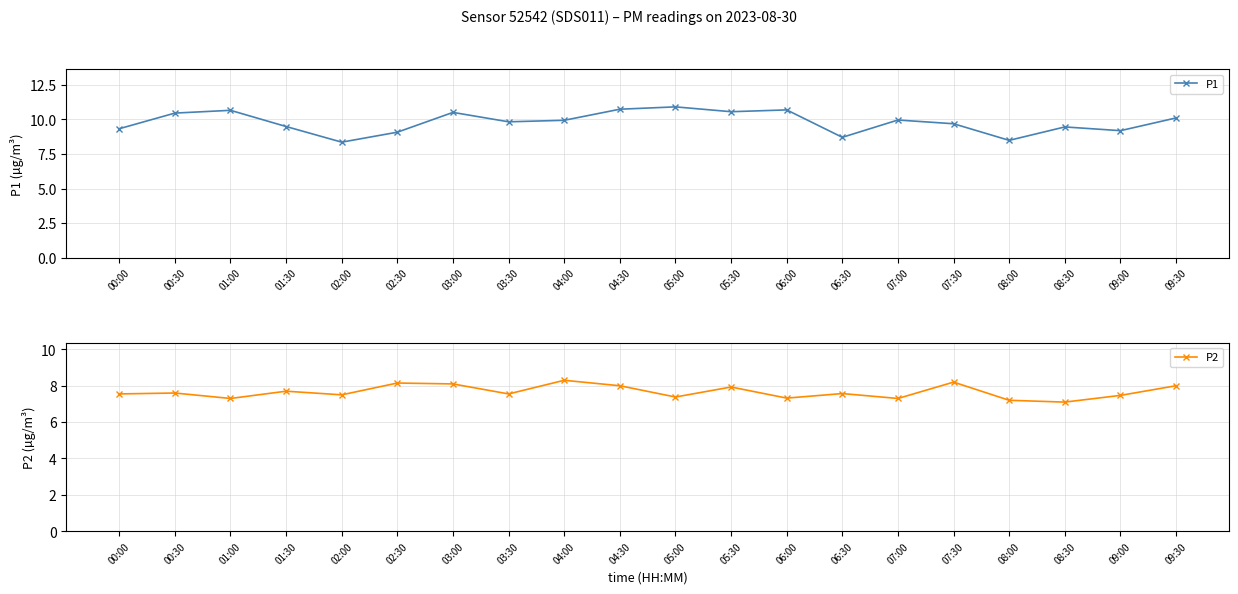

What is the maximum value for P1?

10.9